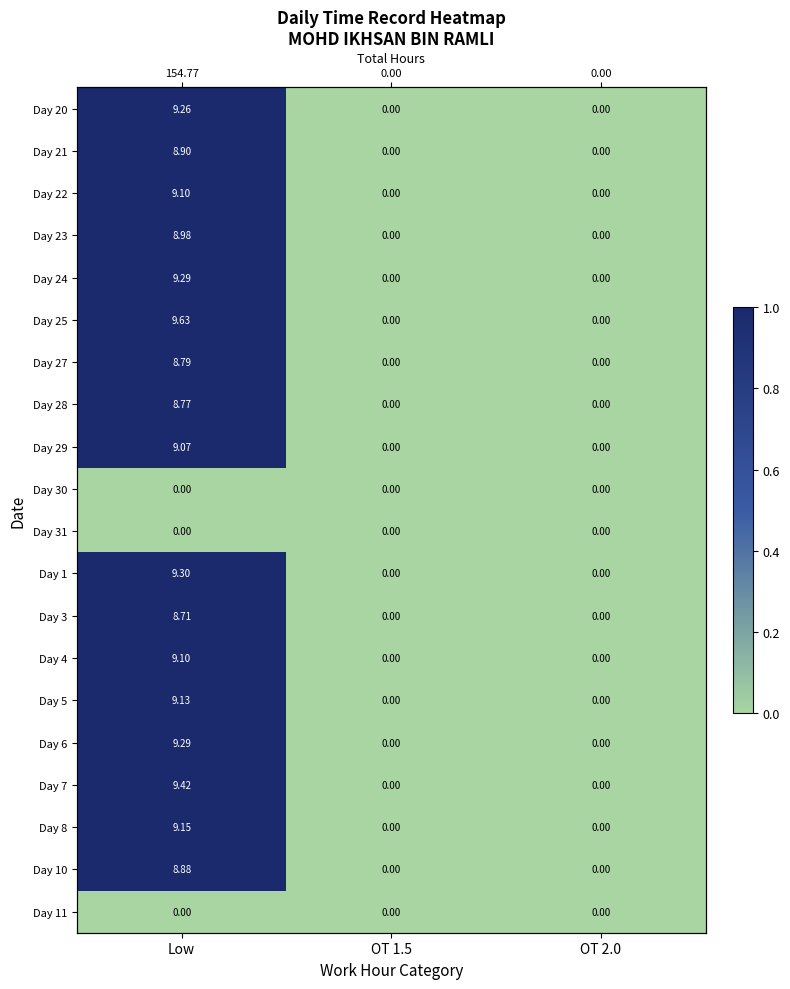

Which label corresponds to the smallest value in the chart?

OT 1.5